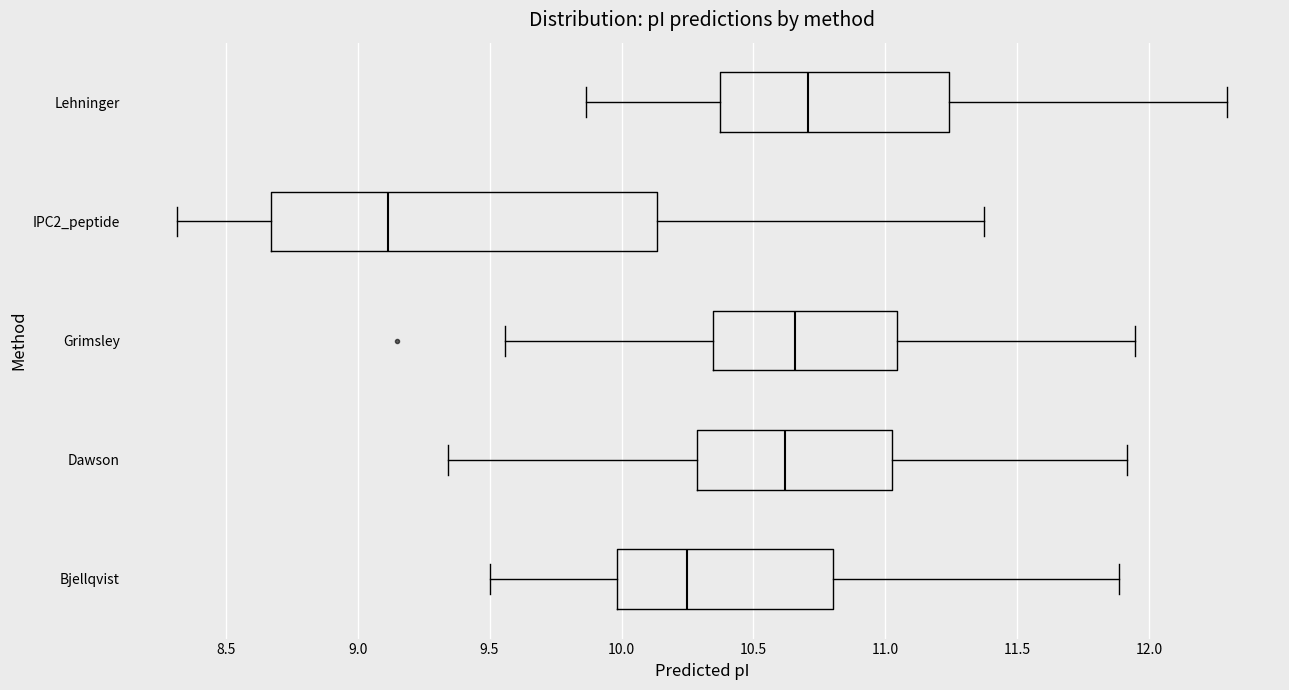

Reading bottom to top, transcribe this box plot: for each box, give where its median line is, the range the box spans, and where its two whiskers end, as read against the x-axis. The values are not printed on the chart, so give them approximately, as read against the axis.

Bjellqvist: median 10.25, box 10.00 to 10.80, whiskers 9.50 to 11.90
Dawson: median 10.60, box 10.30 to 11.00, whiskers 9.35 to 11.90
Grimsley: median 10.65, box 10.35 to 11.05, whiskers 9.55 to 11.95
IPC2_peptide: median 9.10, box 8.65 to 10.15, whiskers 8.30 to 11.35
Lehninger: median 10.70, box 10.35 to 11.25, whiskers 9.85 to 12.30